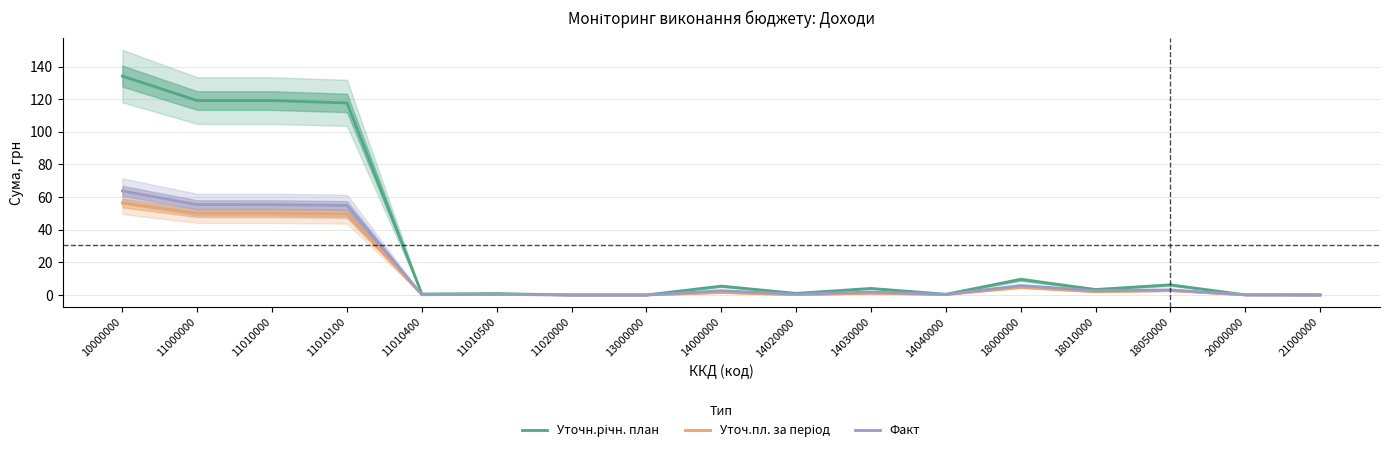

Reading left to right, transcribe all the data shown in this chart.

Уточн.річн. план: 10000000=134.2	11000000=119.2	11010000=119.2	11010100=117.7	11010400=0.6	11010500=0.8	11020000=0.0	13000000=0.0	14000000=5.4	14020000=1.0	14030000=4.0	14040000=0.4	18000000=9.6	18010000=3.3	18050000=6.2	20000000=0.1	21000000=0.0
Уточ.пл. за період: 10000000=56.4	11000000=50.2	11010000=50.2	11010100=49.7	11010400=0.2	11010500=0.3	11020000=0.0	13000000=0.0	14000000=1.5	14020000=0.2	14030000=1.1	14040000=0.3	18000000=4.7	18010000=2.0	18050000=2.7	20000000=0.0	21000000=0.0
Факт: 10000000=63.8	11000000=55.4	11010000=55.4	11010100=54.9	11010400=0.2	11010500=0.3	11020000=0.0	13000000=0.0	14000000=2.6	14020000=0.5	14030000=1.8	14040000=0.3	18000000=5.8	18010000=2.7	18050000=3.1	20000000=0.1	21000000=0.0